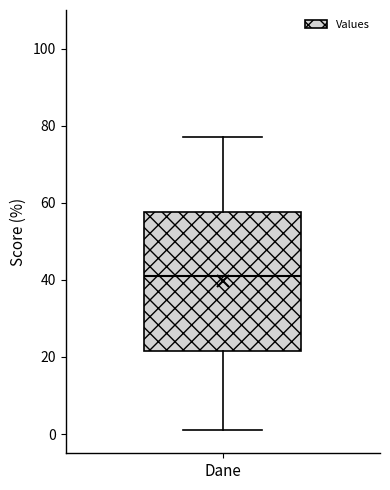

Read this box plot against the y-axis: the position of the median line, the range covered by the box, and the ends of both whiskers. The values are not printed on the chart, so give them approximately, as read against the axis.

median 42, box 22 to 58, whiskers 2 to 78